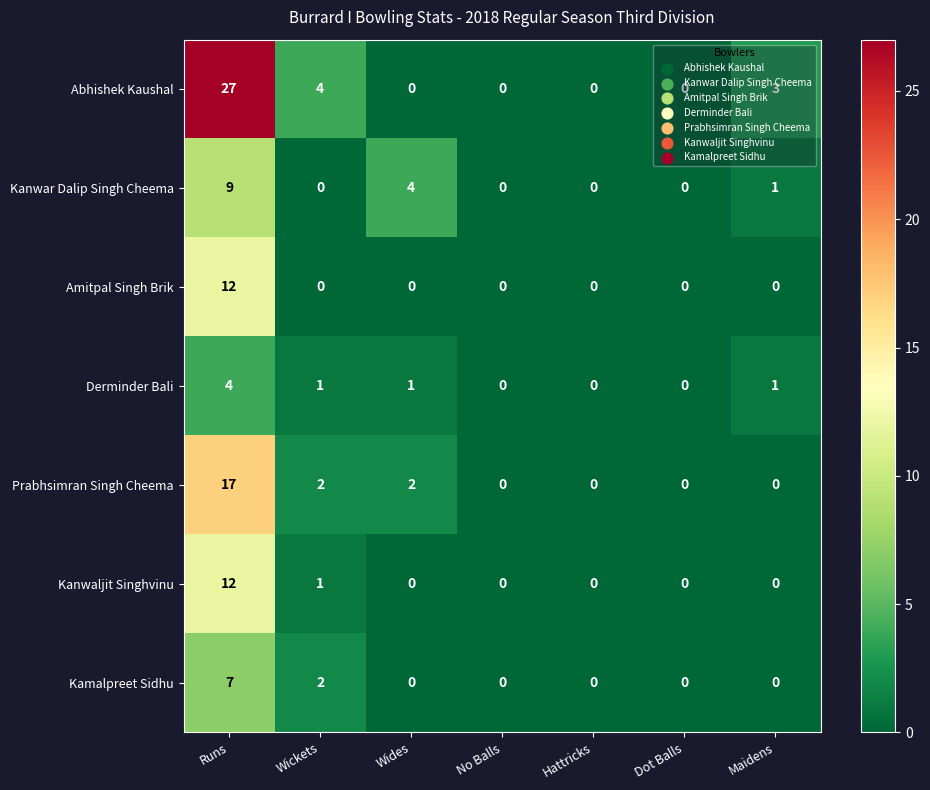

True or false: Prabhsimran Singh Cheema has a value of -9 at No Balls.

False